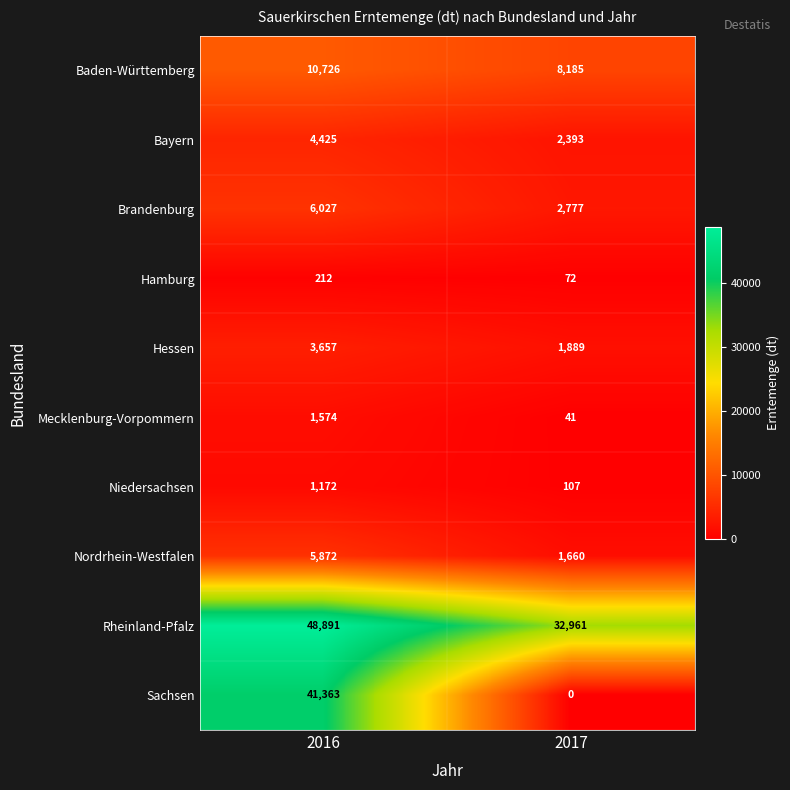

Rank the series by their maximum value, from lowest to highest.

Hamburg, Niedersachsen, Mecklenburg-Vorpommern, Hessen, Bayern, Nordrhein-Westfalen, Brandenburg, Baden-Württemberg, Sachsen, Rheinland-Pfalz